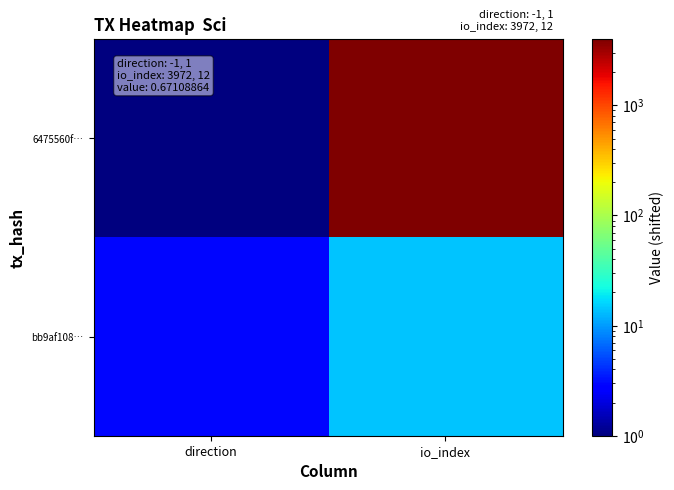

At how many categories does at least one series exceed 1915?

1